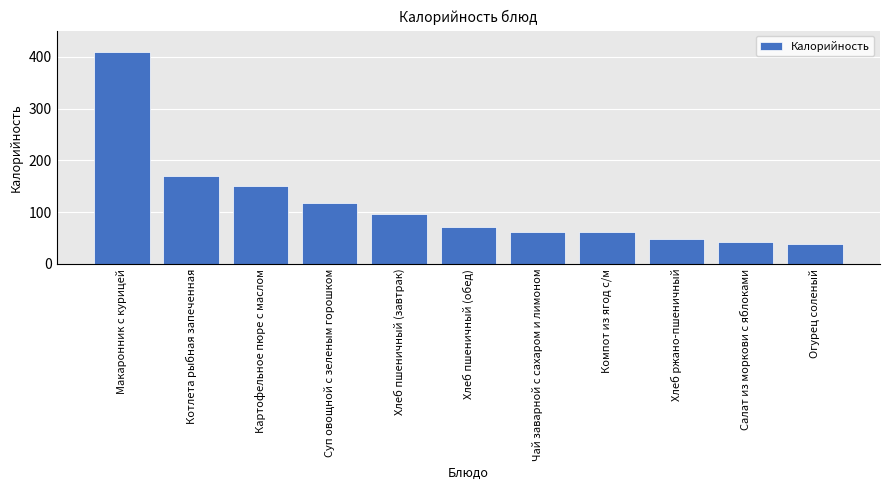

What is the greatest value displayed?

410